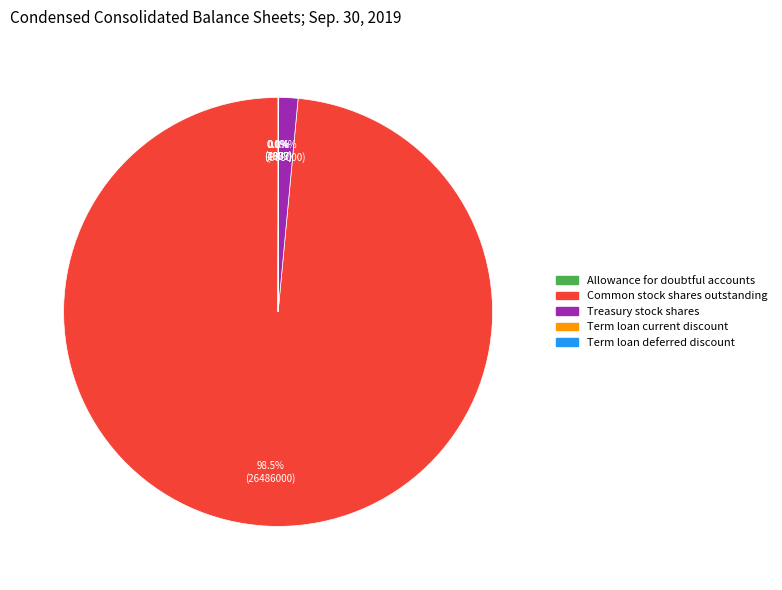

Between Treasury stock shares and Common stock shares outstanding, which is larger?

Common stock shares outstanding